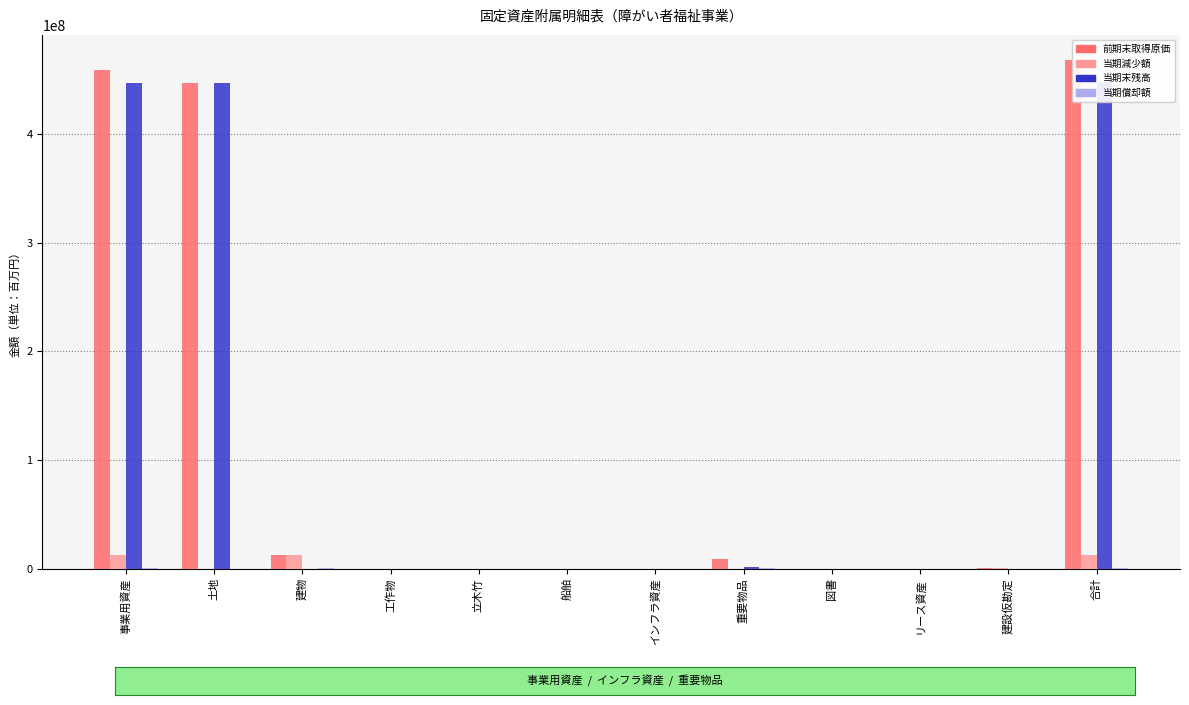

What position from the left is 建物?

3